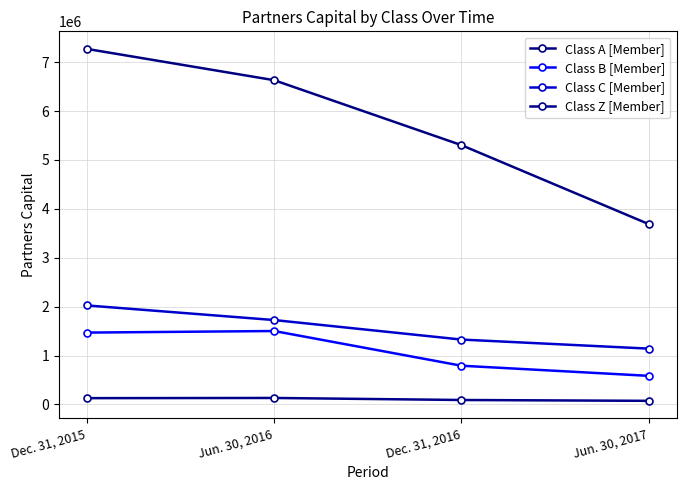

What position from the right is Dec. 31, 2016?

2